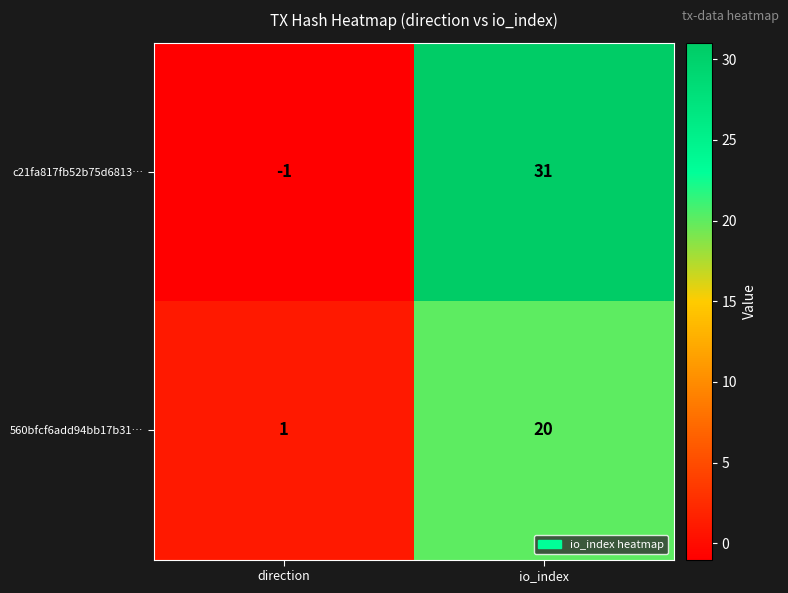

What is the sum of all c21fa817fb52b75d6813… values?

30